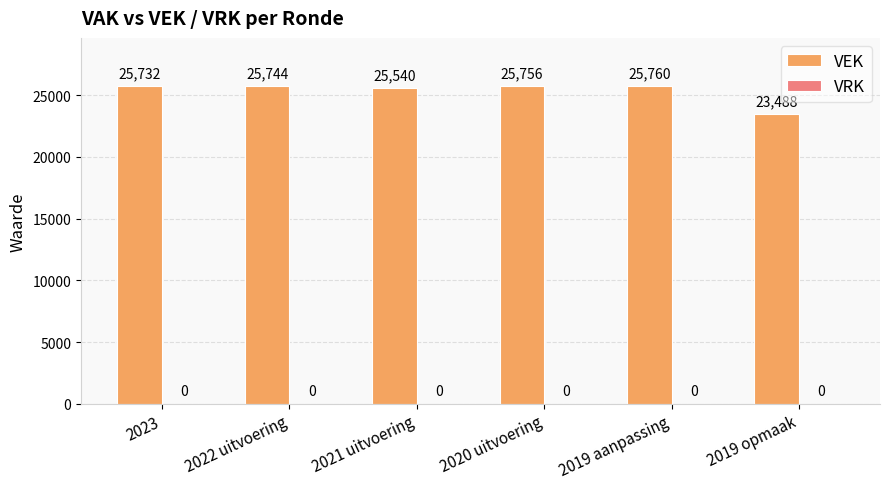

What is the smallest value displayed?

23488